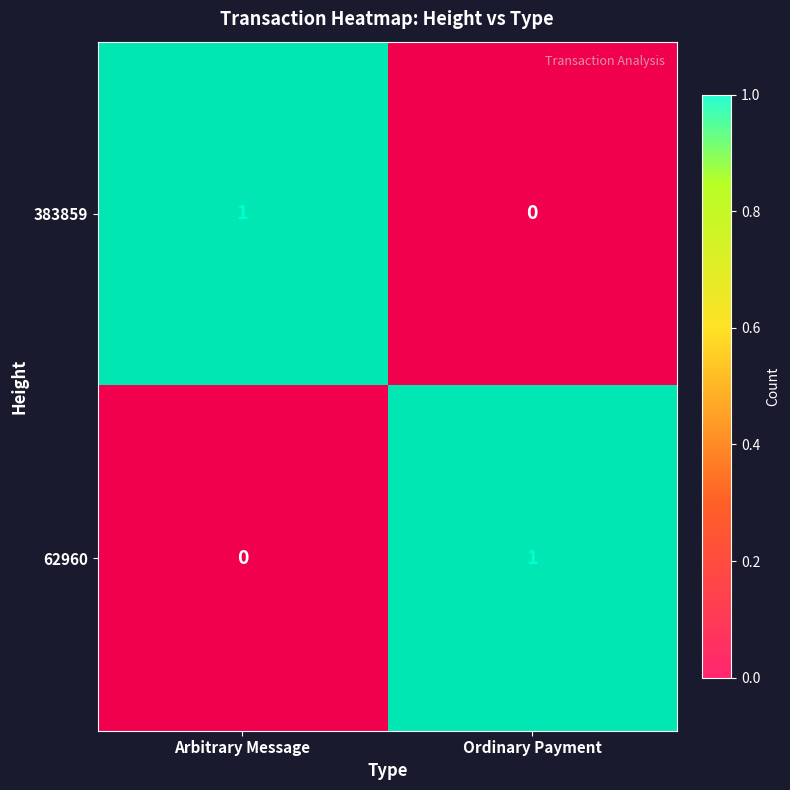

What is the maximum value for 383859?

1